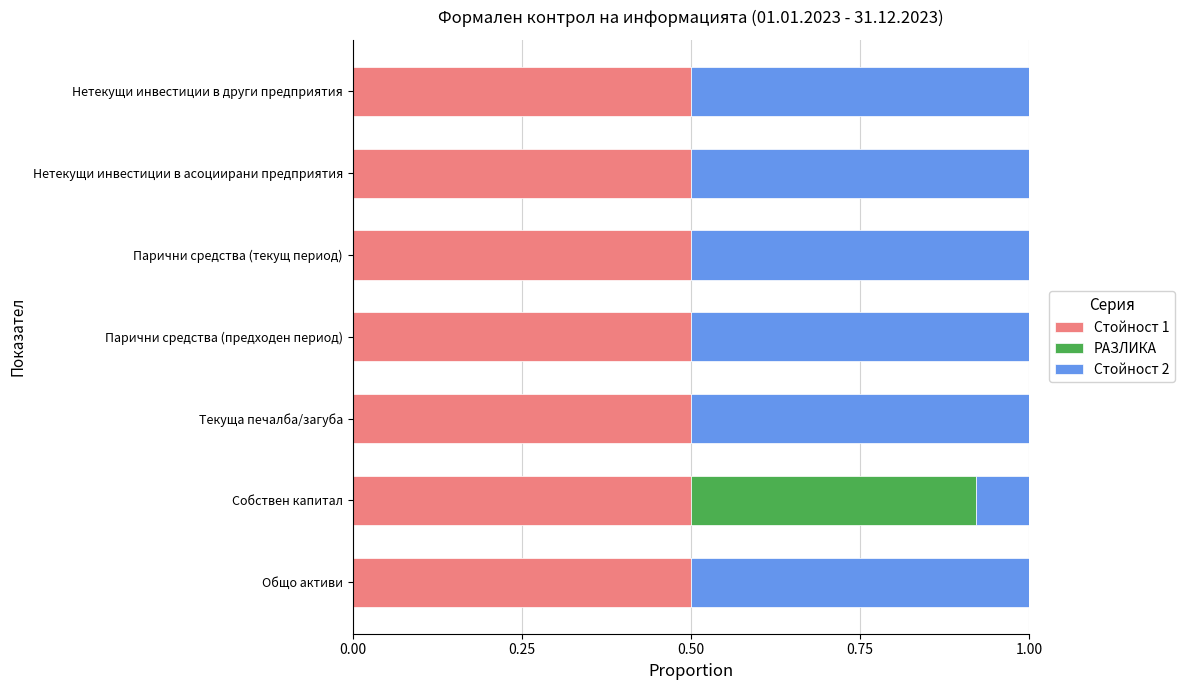

What is the total value across all series at Нетекущи инвестиции в други предприятия?

1.0